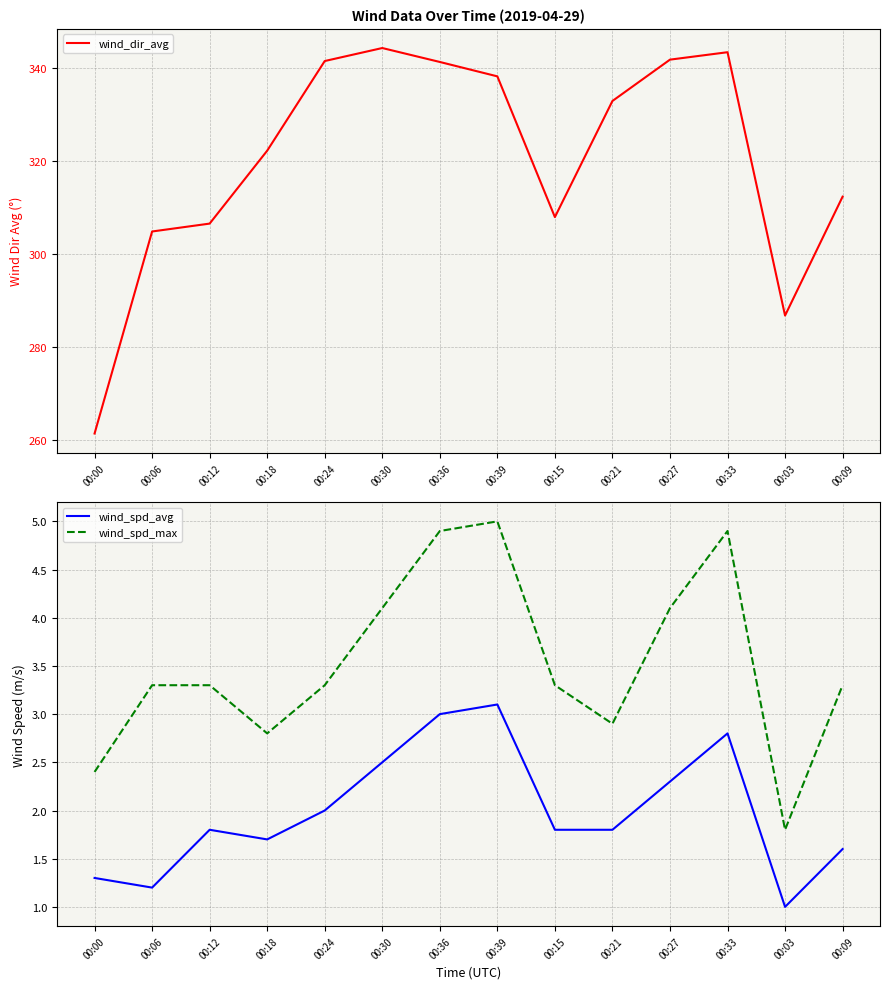

Is this an area chart (filled region under the line)?

No